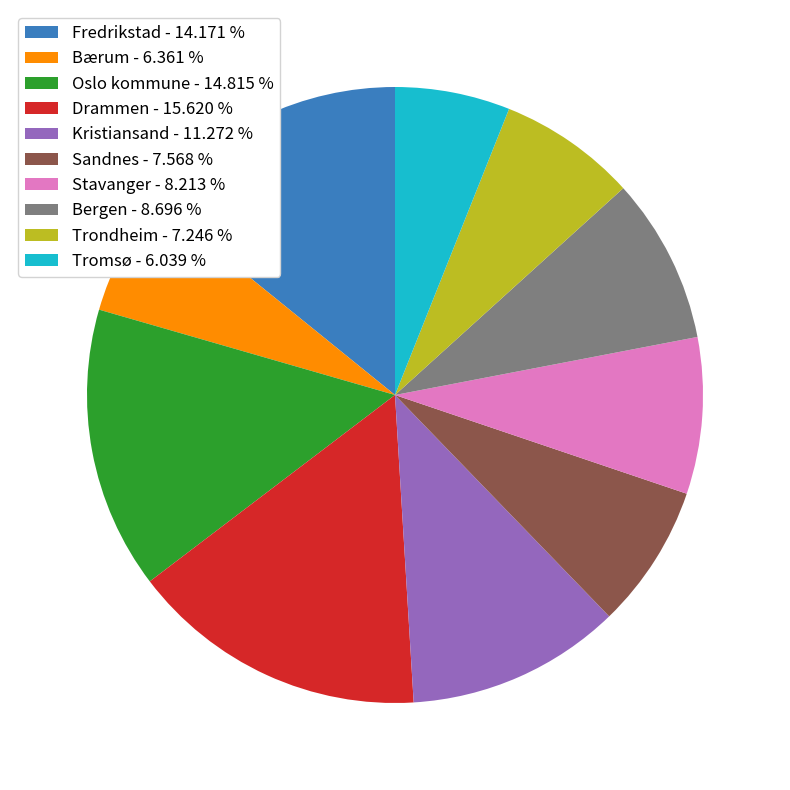

Combined, do Kristiansand and Tromsø account for over 50%?

No